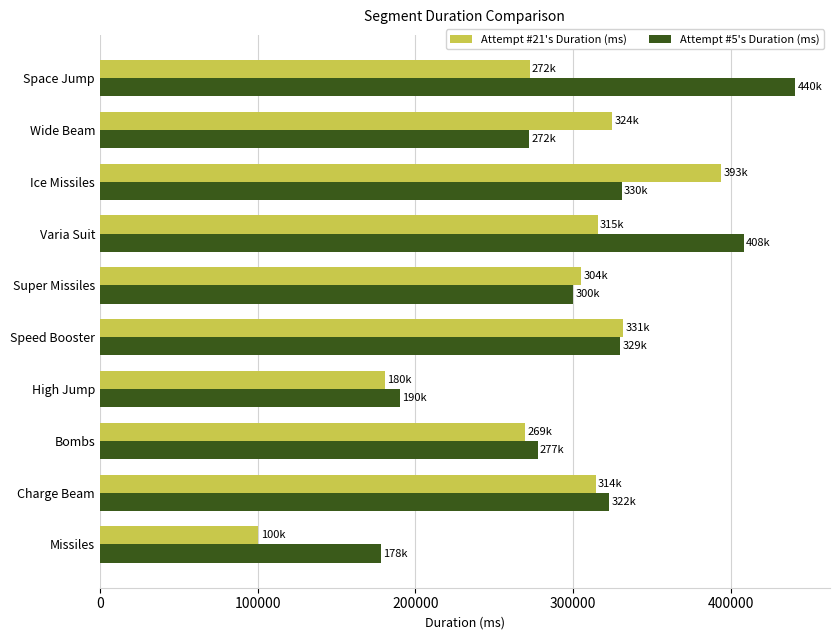

List the series in order of their peak value, lowest first.

Attempt #21's Duration (ms), Attempt #5's Duration (ms)